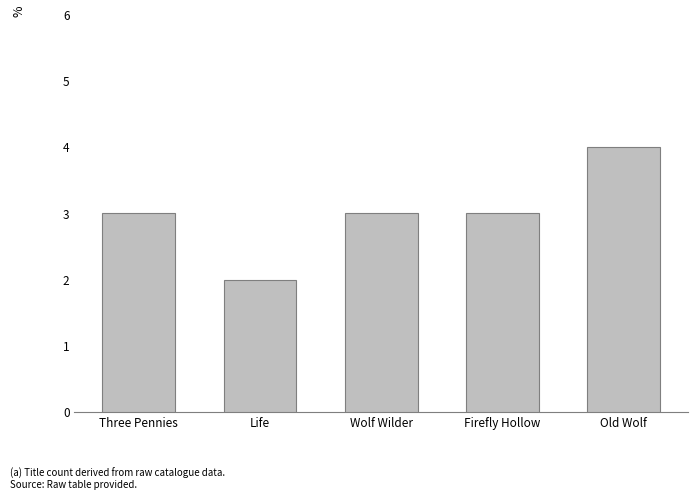

Approximately how many times larger is the value at Old Wolf compared to Life?

2.0